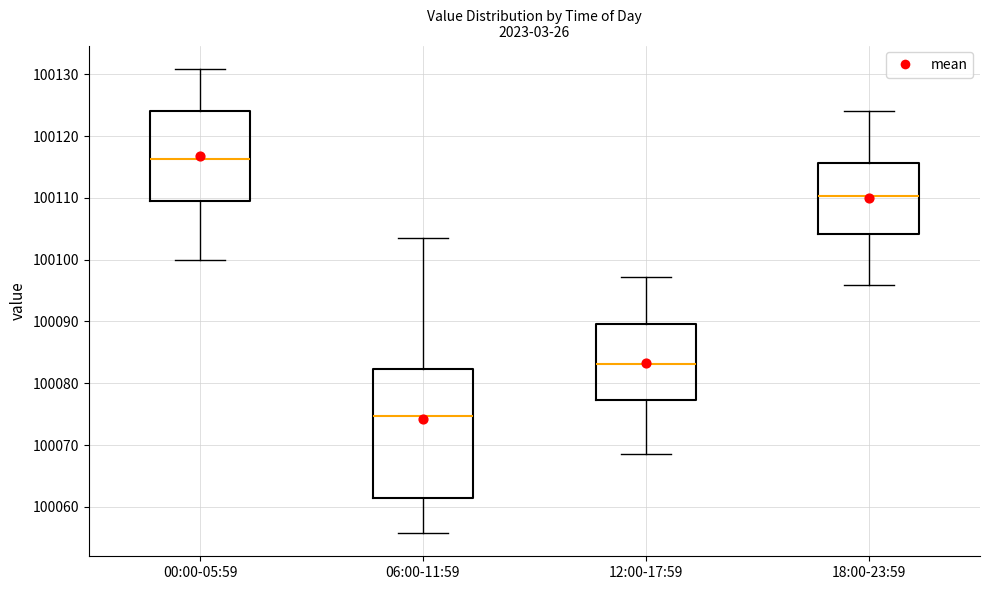

Which box is the tallest, from its lower edge to its upper edge?

06:00-11:59